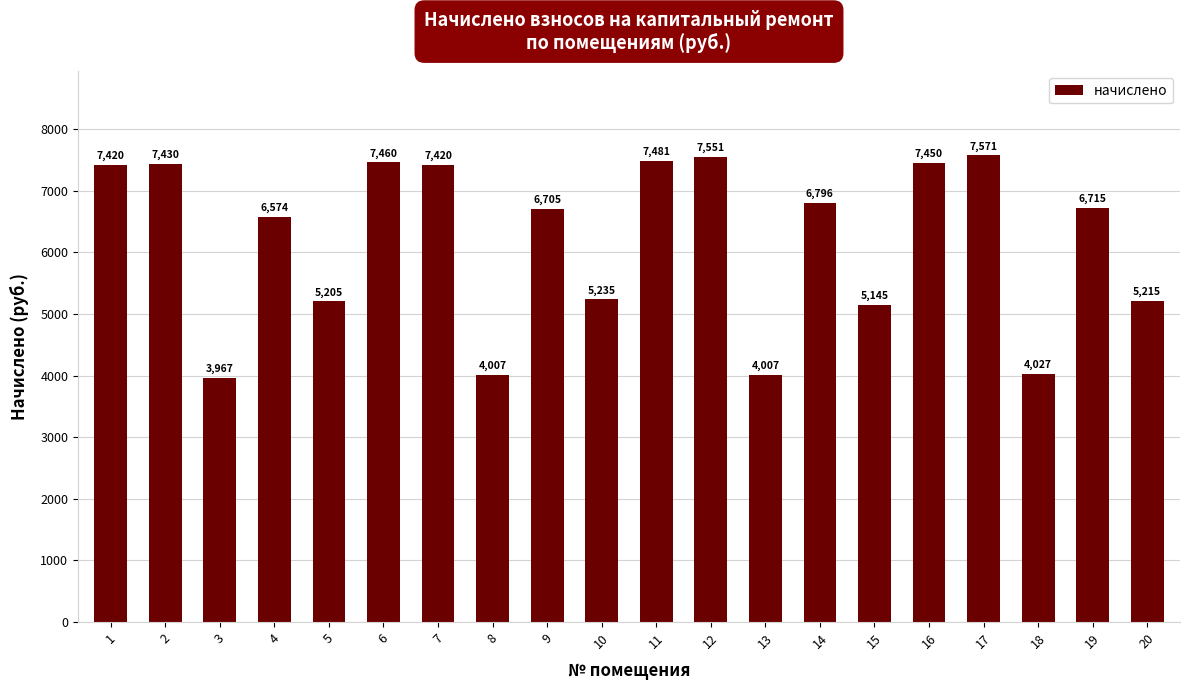

Which has a higher value, 10 or 19?

19